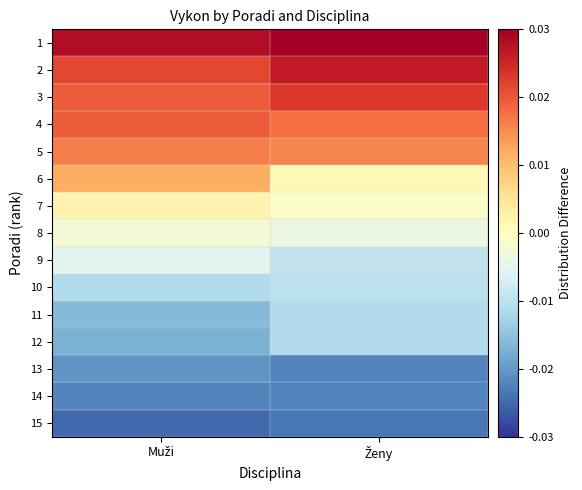

Reading right to left, list all the values displayed in this chart.

1: Ženy=0.0	Muži=0.0
2: Ženy=0.0	Muži=0.0
3: Ženy=0.0	Muži=0.0
4: Ženy=0.0	Muži=0.0
5: Ženy=0.0	Muži=0.0
6: Ženy=0.0	Muži=0.0
7: Ženy=-0.0	Muži=0.0
8: Ženy=-0.0	Muži=-0.0
9: Ženy=-0.0	Muži=-0.0
10: Ženy=-0.0	Muži=-0.0
11: Ženy=-0.0	Muži=-0.0
12: Ženy=-0.0	Muži=-0.0
13: Ženy=-0.0	Muži=-0.0
14: Ženy=-0.0	Muži=-0.0
15: Ženy=-0.0	Muži=-0.0